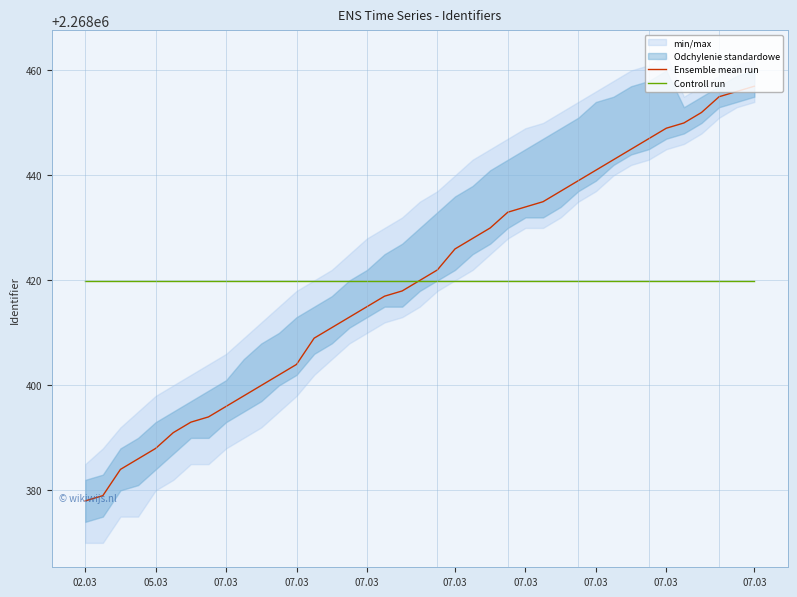

What is the average value of the Ensemble mean run series?

2268419.9